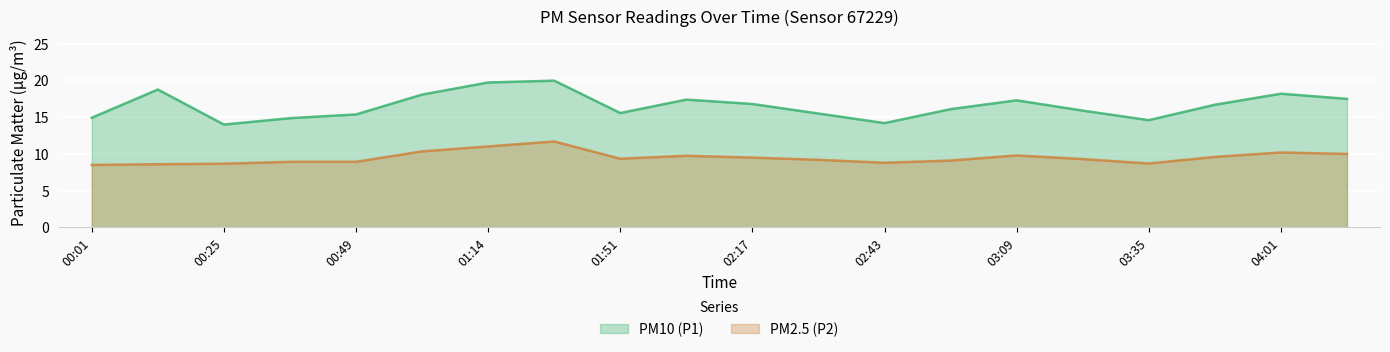

Rank the series by their maximum value, from highest to lowest.

PM10 (P1), PM2.5 (P2)